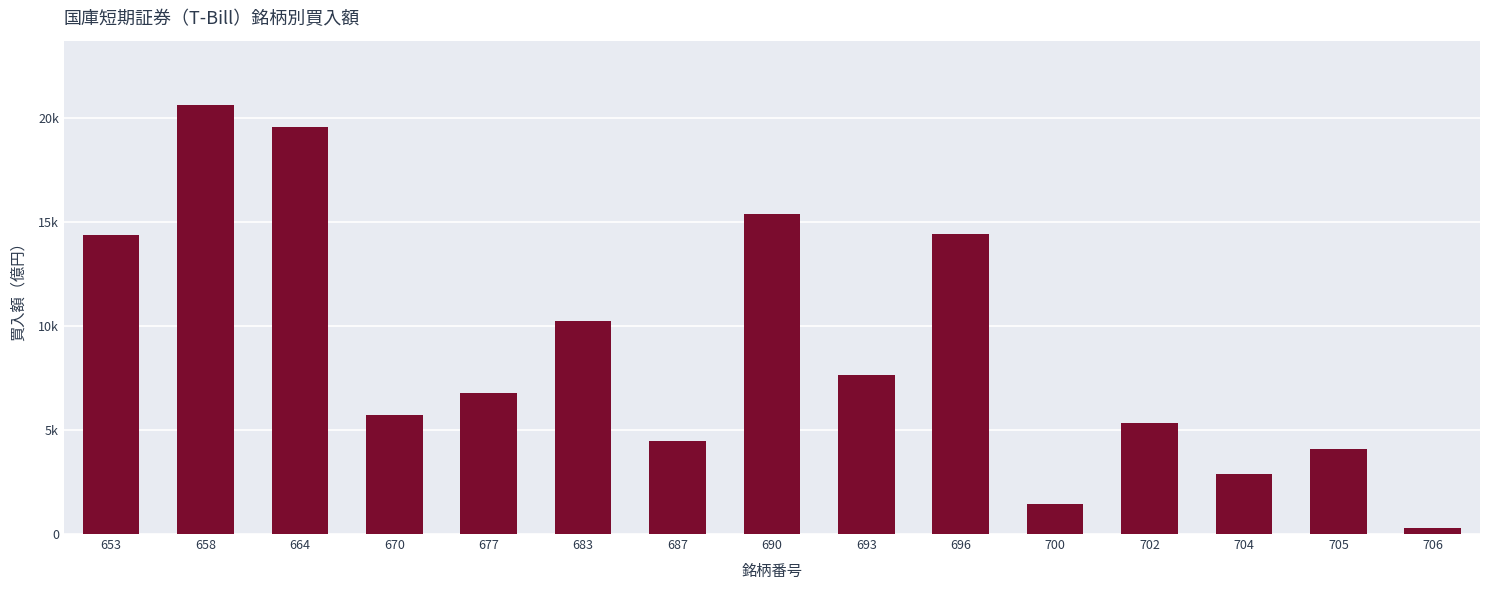

Approximately how many times larger is the value at 653 compared to 700?

10.0